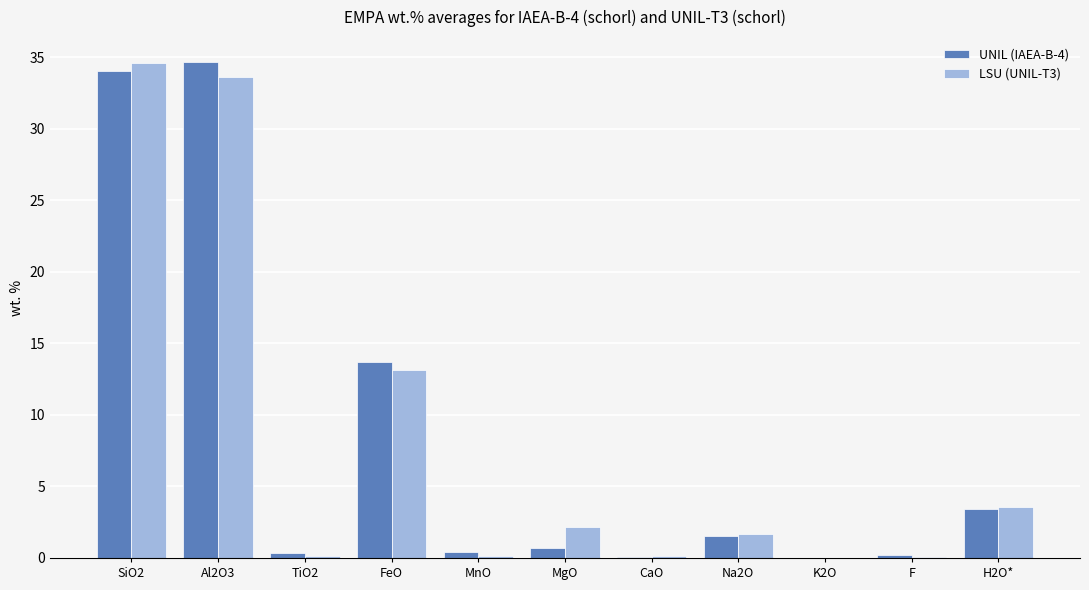

At which label does LSU (UNIL-T3) reach its peak?

SiO2